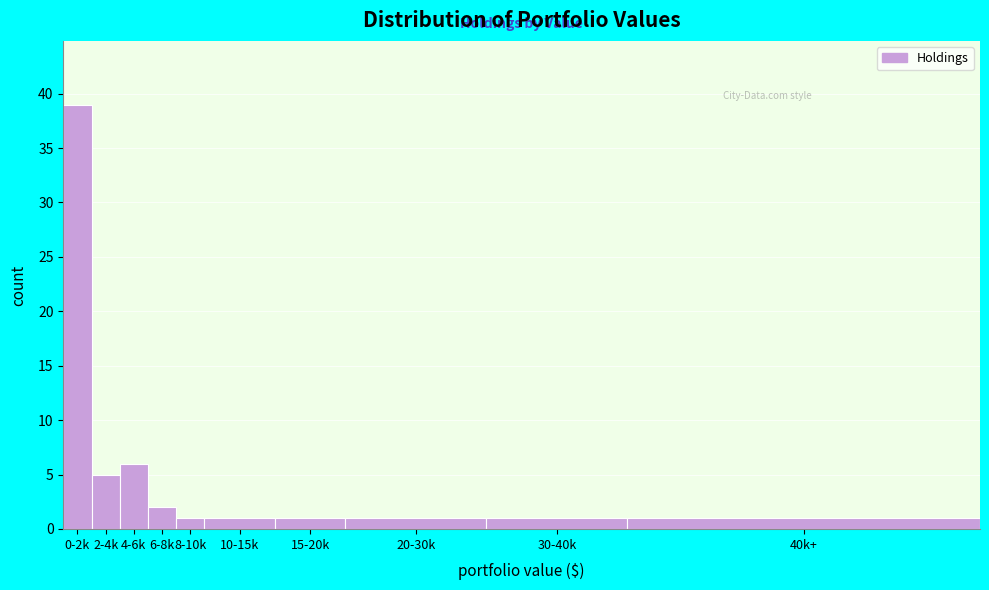

Reading left to right, extract all data points from this chart.

39	5	6	2	1	1	1	1	1	1